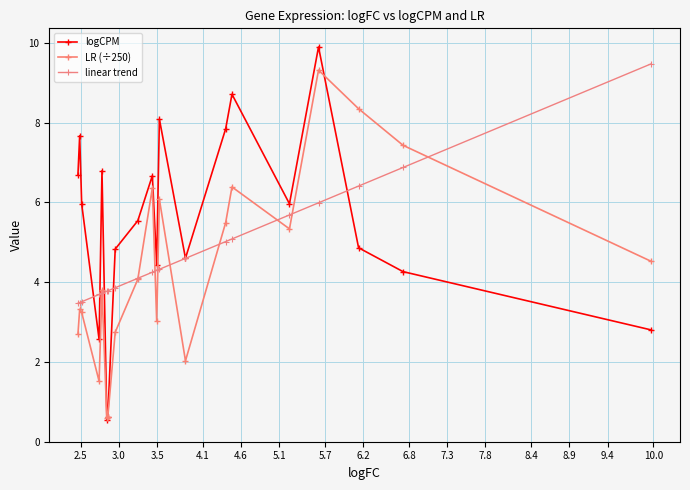

Does the chart have visible grid lines?

Yes